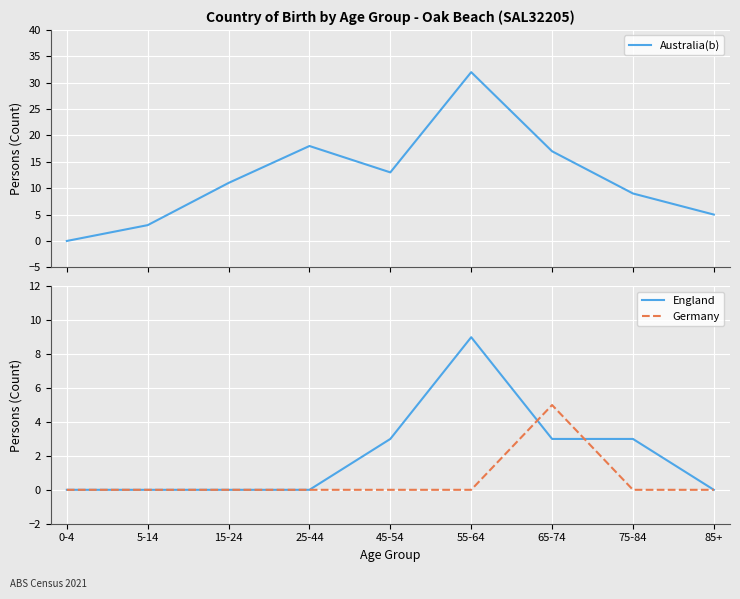

True or false: England has a value of 0 at 85+.

True